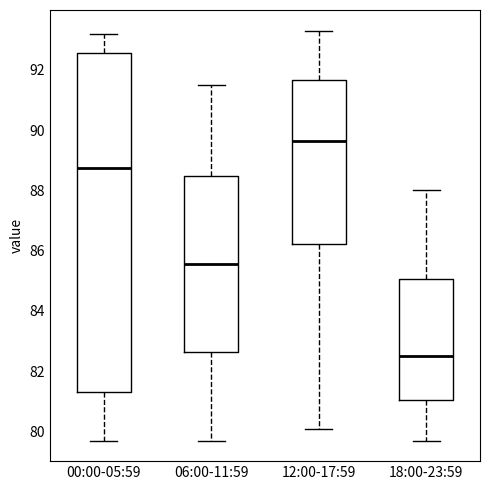

Where is the lower edge of the box for 00:00-05:59 on the y-axis? The values are not printed on the chart, so give them approximately, as read against the axis.

81.4